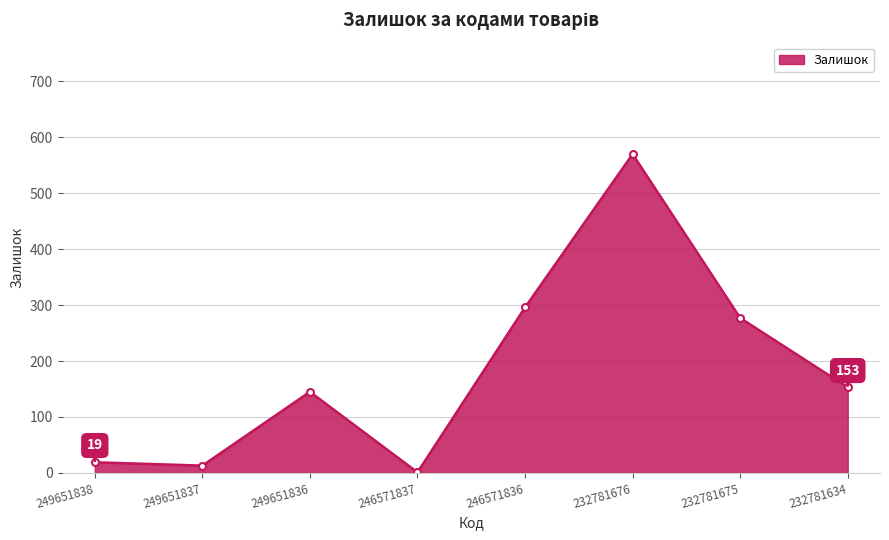

How many values are below 153?

4